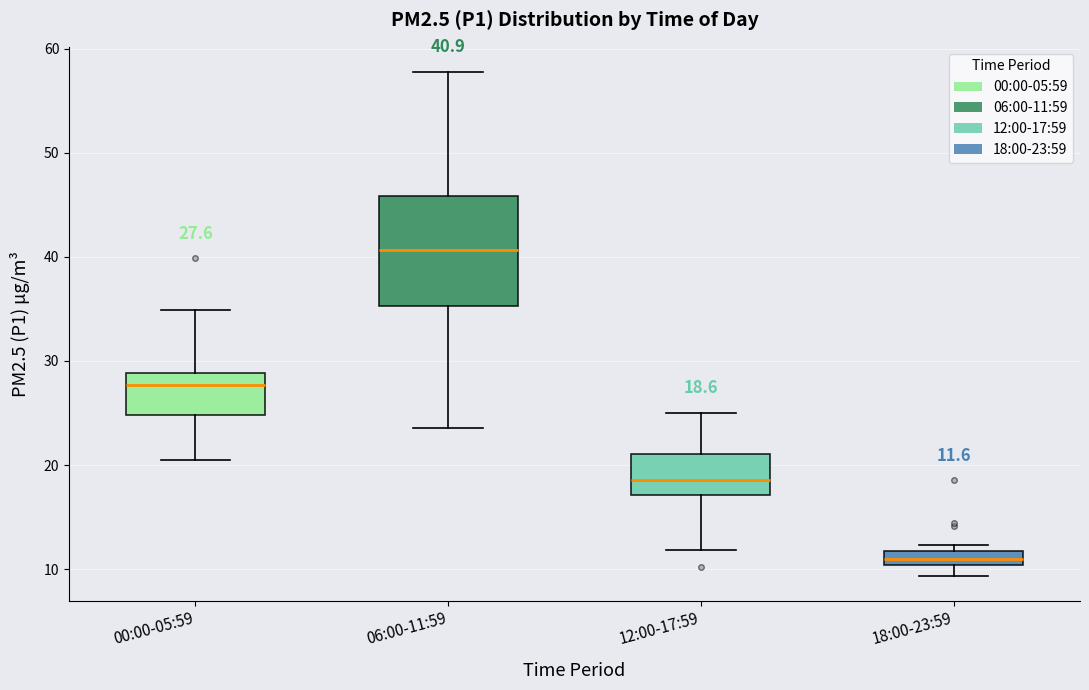

Which box's median line is the highest?

06:00-11:59